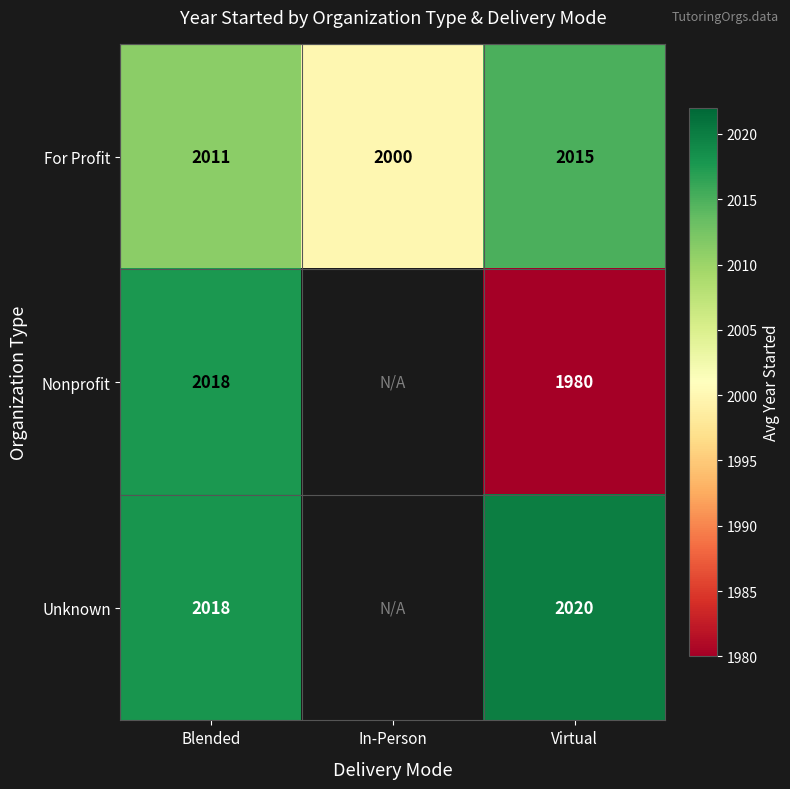

Where is For Profit nearest to the value 2007?

Blended